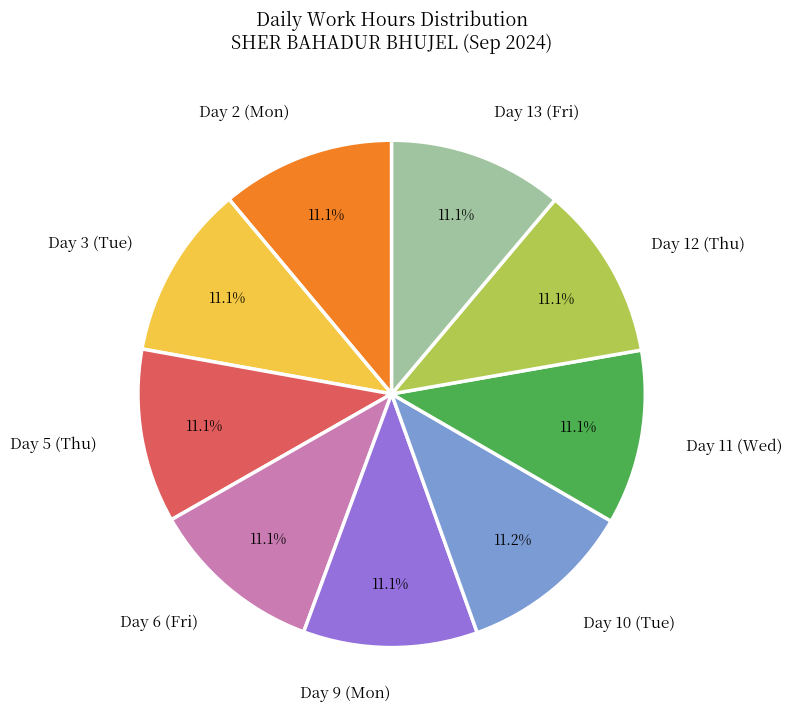

Does Day 6 (Fri) account for over 50% of the chart?

No